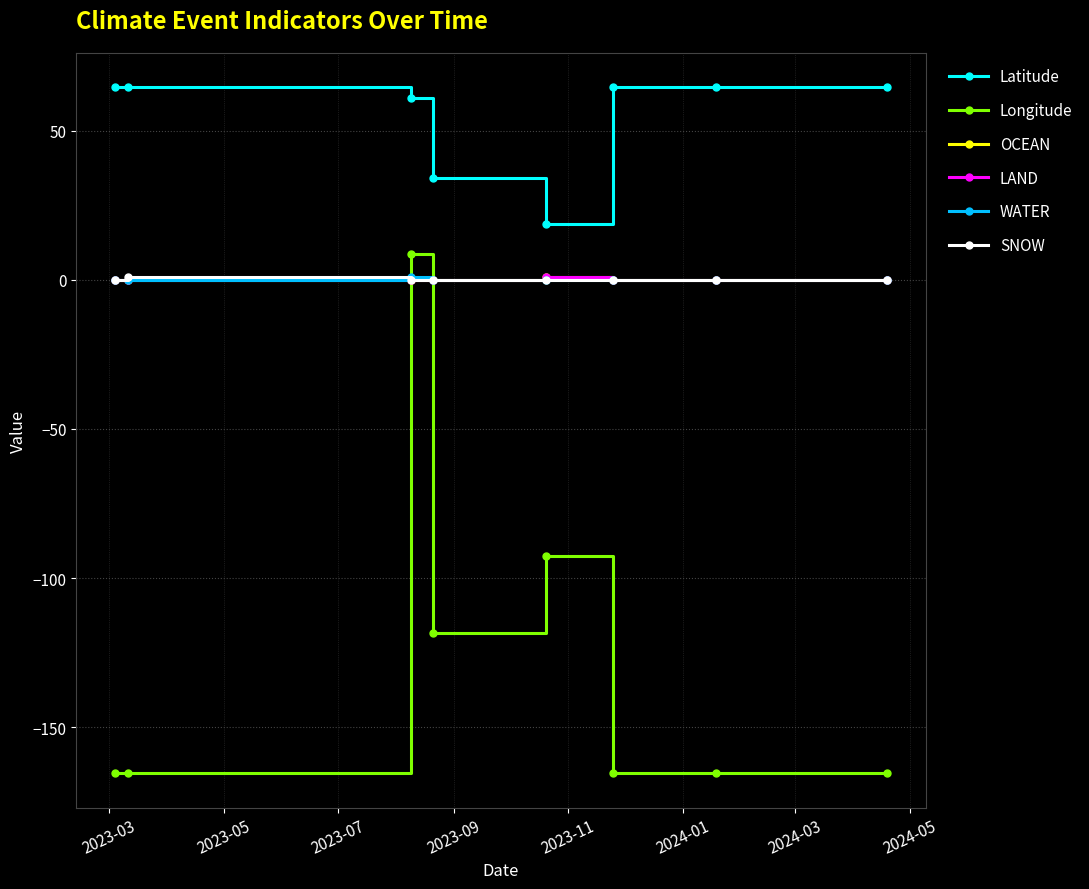

Where is OCEAN nearest to the value 0?

2023-03